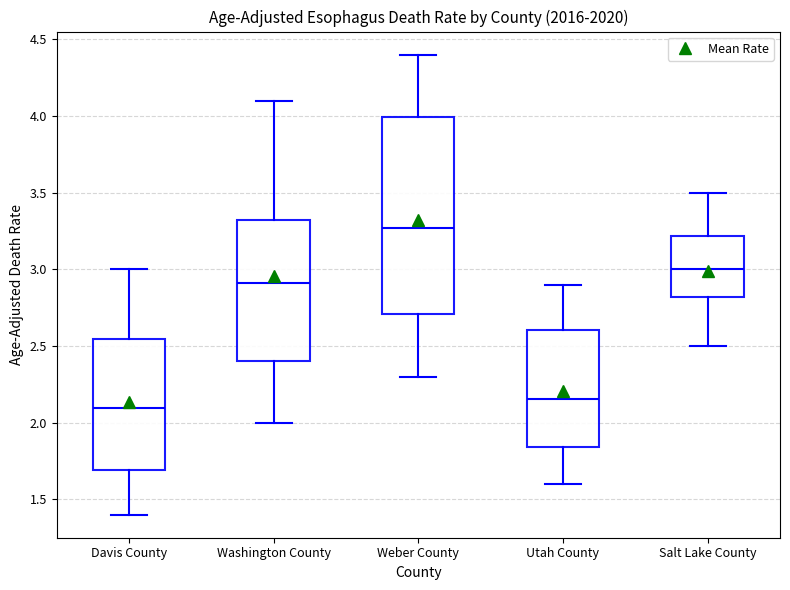

Which box's median line is the highest?

Weber County